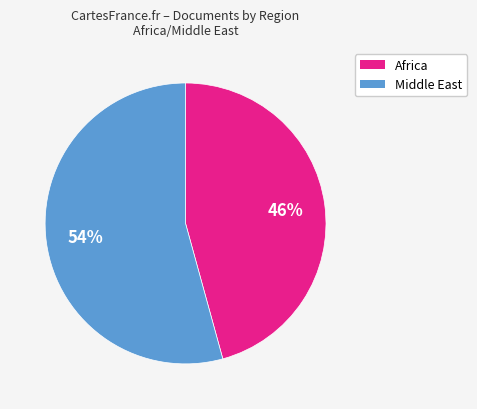

Which slice represents more than half of the pie?

Middle East